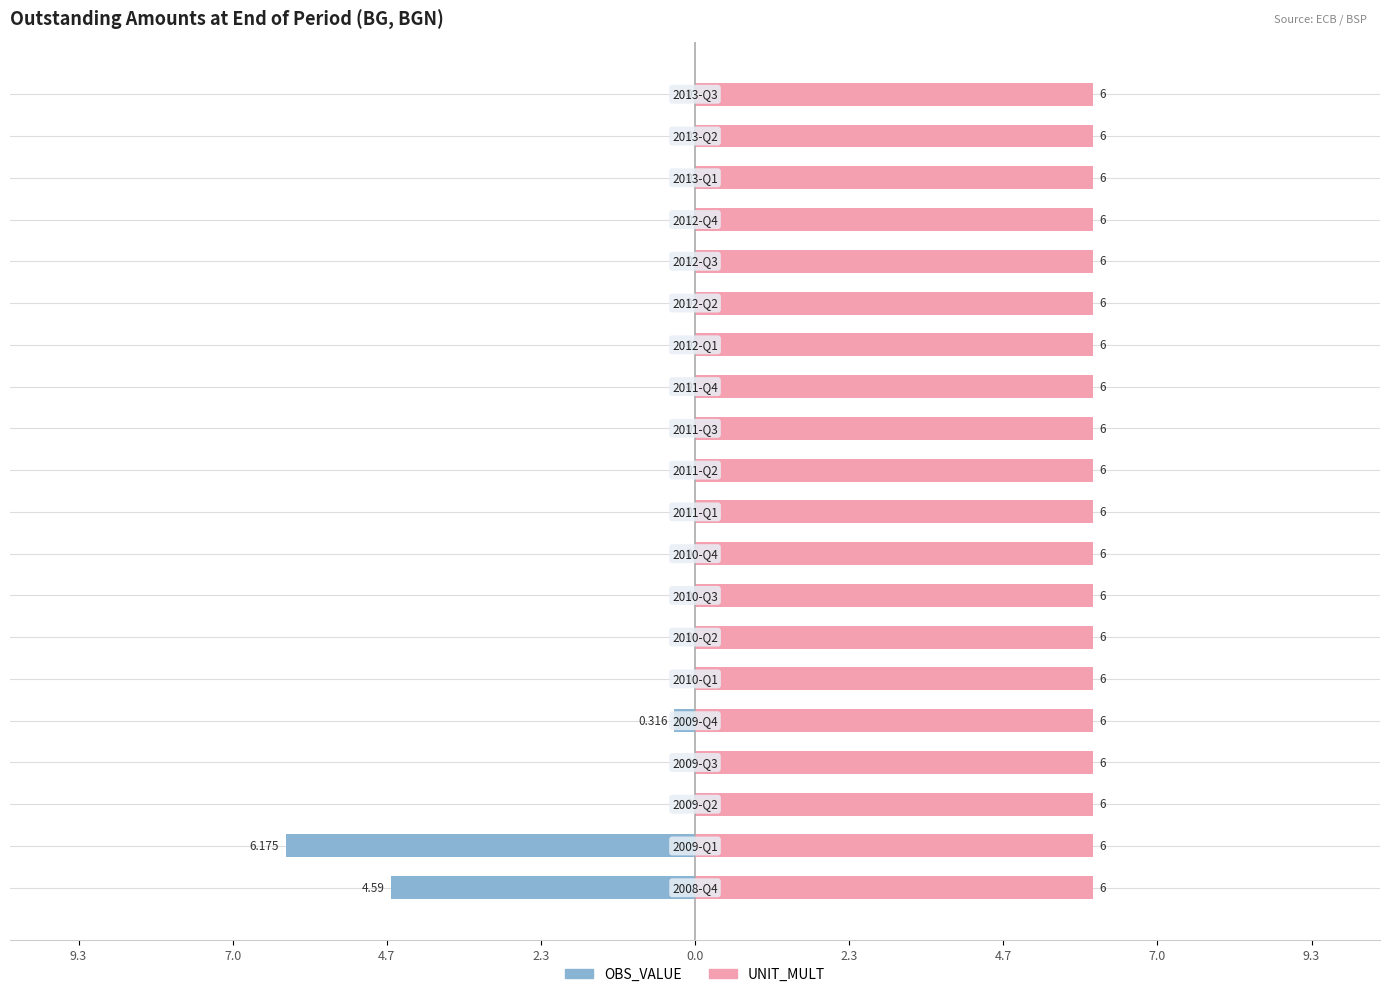

Is the value of UNIT_MULT at 18 greater than the value of OBS_VALUE at 9.3?

Yes